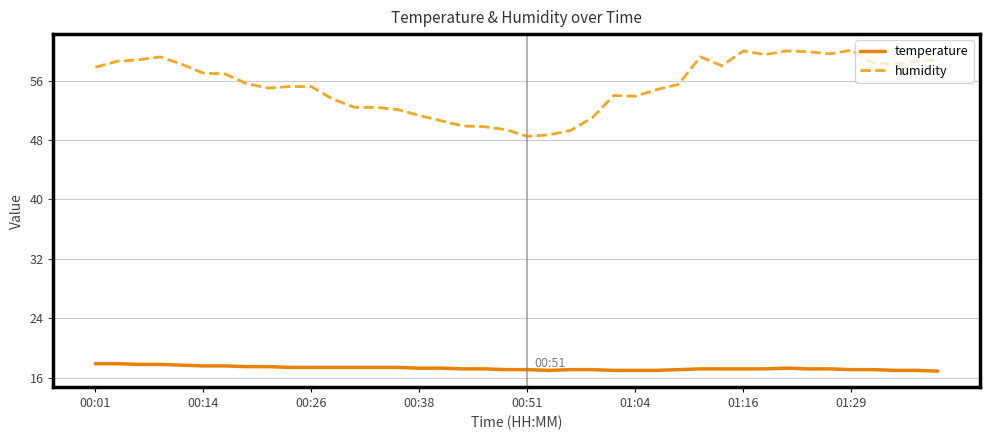

Which series has the widest spread of values?

humidity